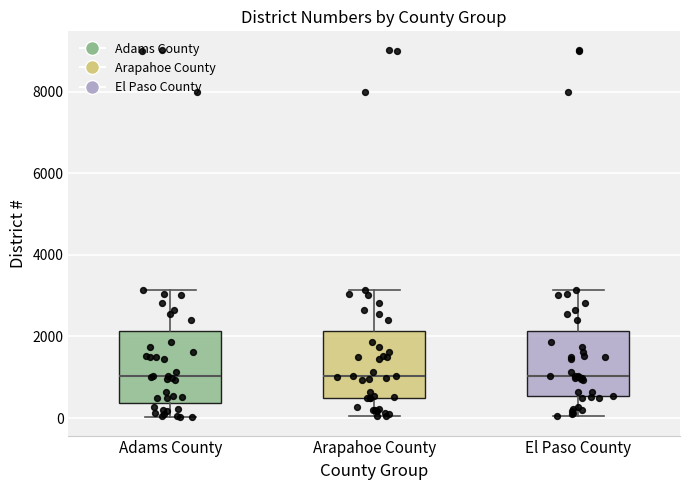

Reading left to right, read every box against the y-axis: the position of its median line, the range the box covers, and the ends of its whiskers. The values are not printed on the chart, so give them approximately, as read against the axis.

Adams County: median 1000, box 400 to 2200, whiskers 0 to 3200
Arapahoe County: median 1000, box 400 to 2200, whiskers 0 to 3200
El Paso County: median 1000, box 600 to 2200, whiskers 0 to 3200